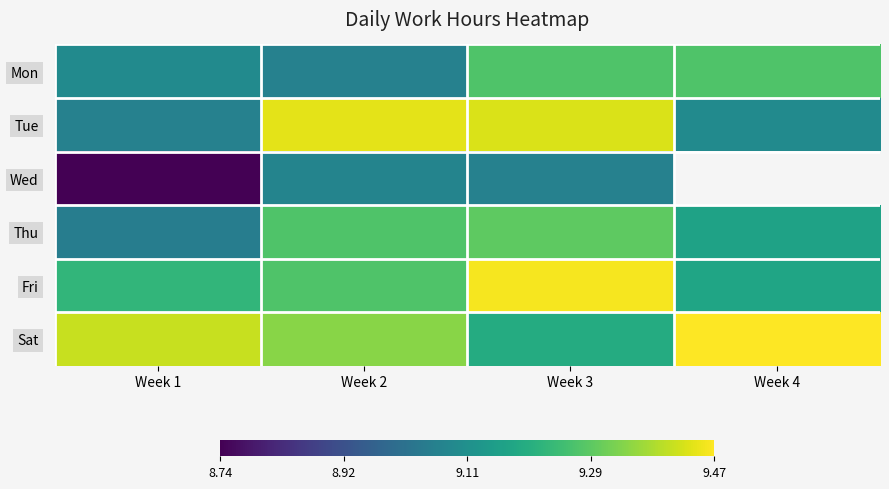

Which series has the largest range (max minus min)?

Tue